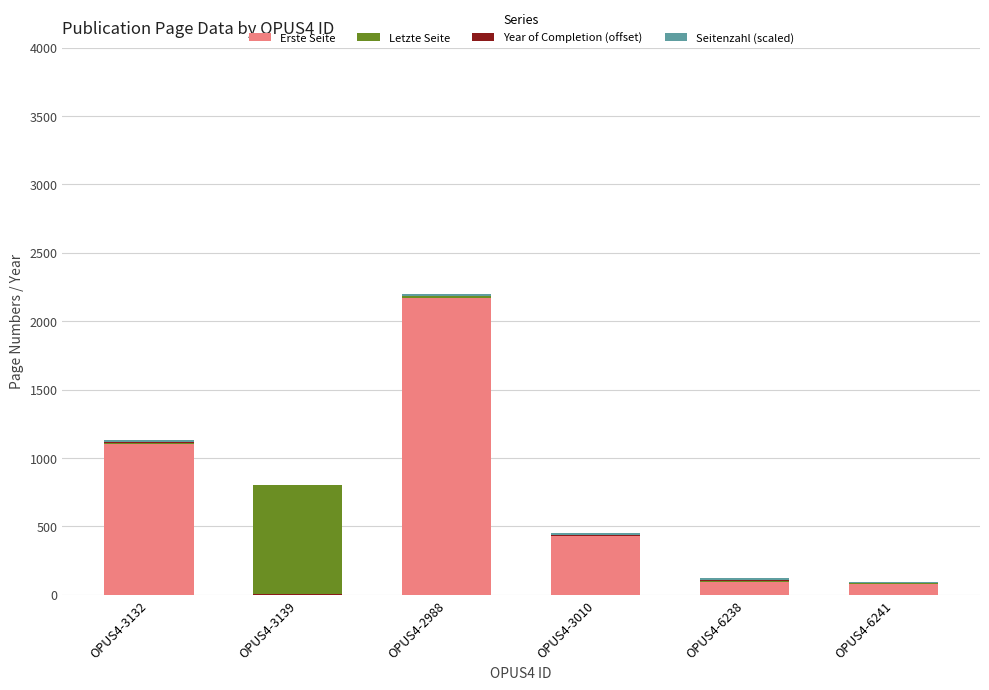

Is the value of Year of Completion (offset) at OPUS4-6238 greater than the value of Seitenzahl (scaled) at OPUS4-3010?

No